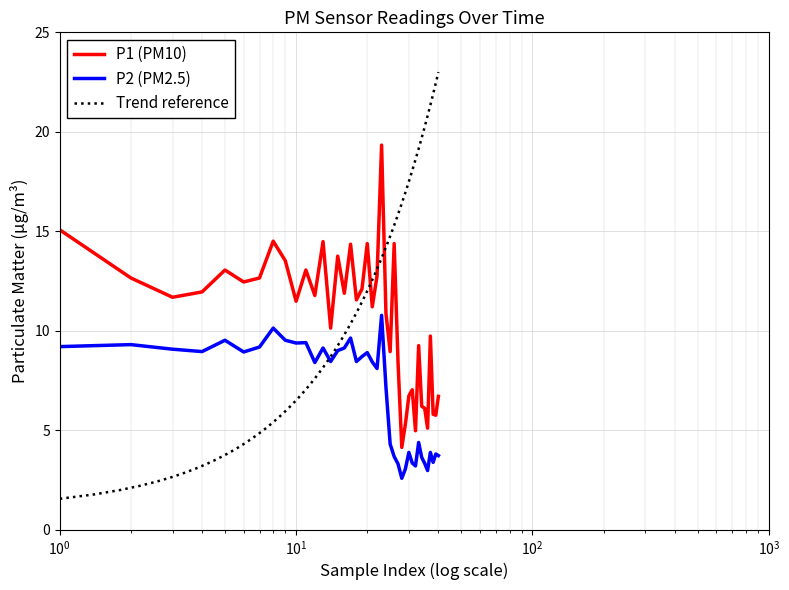

The P1 series shows 15.9 at 01:09. True or false?

False